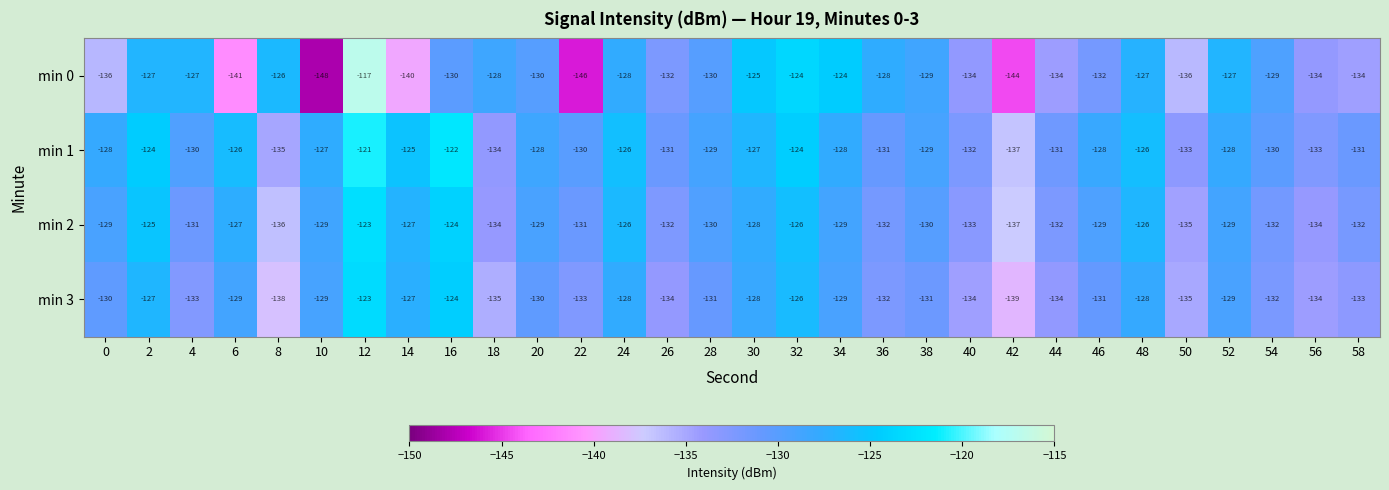

Which series has the largest range (max minus min)?

min 0